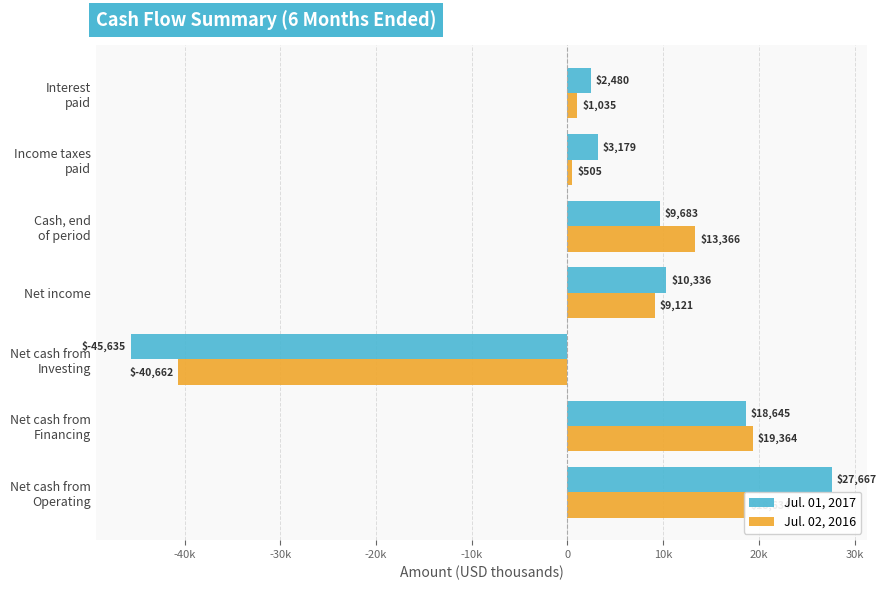

What are all the series names shown in the legend?

Jul. 01, 2017, Jul. 02, 2016